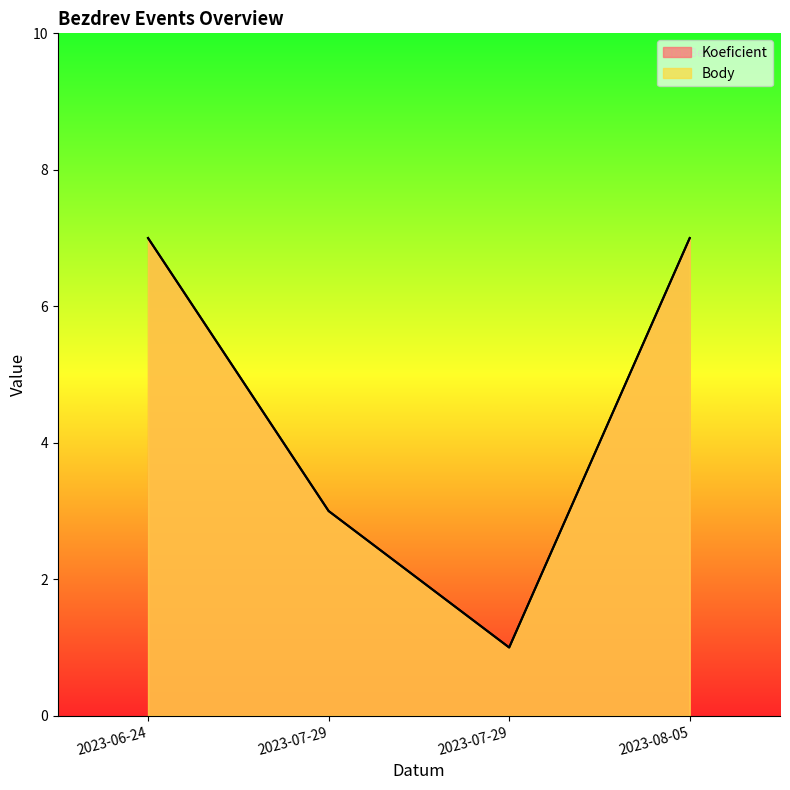

Reading left to right, list all the values displayed in this chart.

Koeficient: 2023-06-24=7	2023-07-29=3	2023-07-29=1	2023-08-05=7
Body: 2023-06-24=7	2023-07-29=3	2023-07-29=1	2023-08-05=7